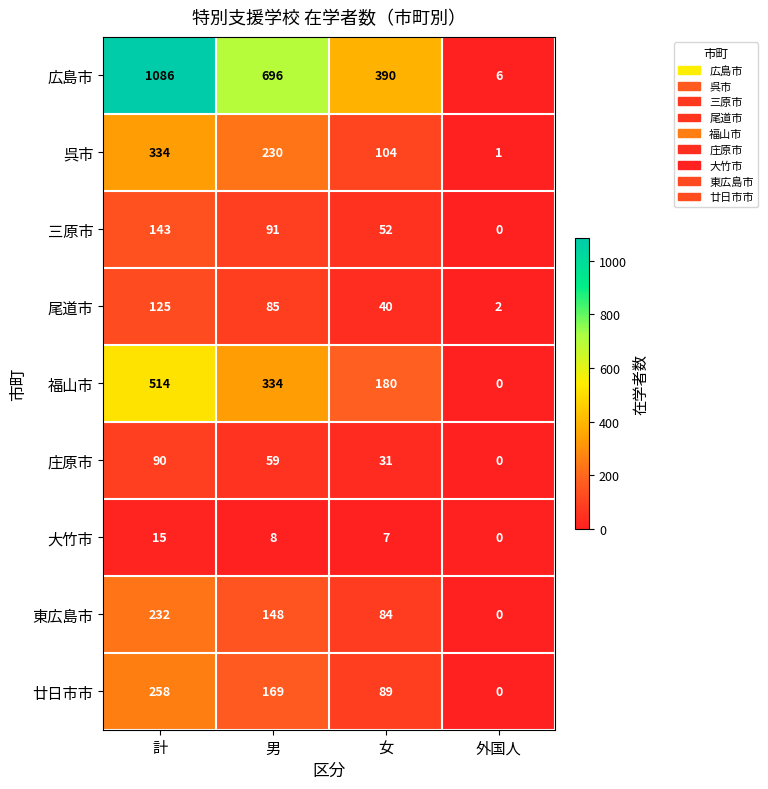

At how many categories does at least one series exceed 806?

1